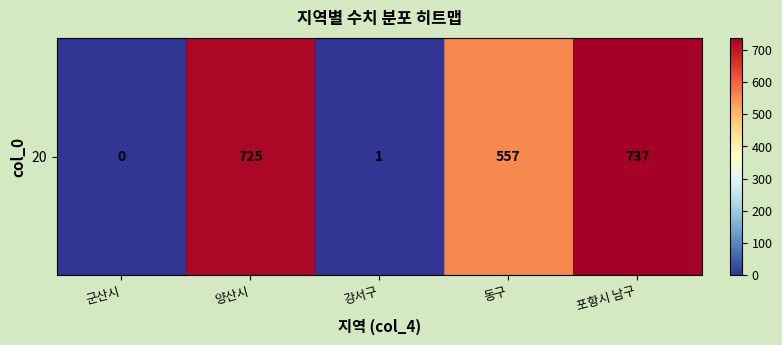

List the labels in order of value, smallest first.

군산시, 강서구, 동구, 양산시, 포항시 남구